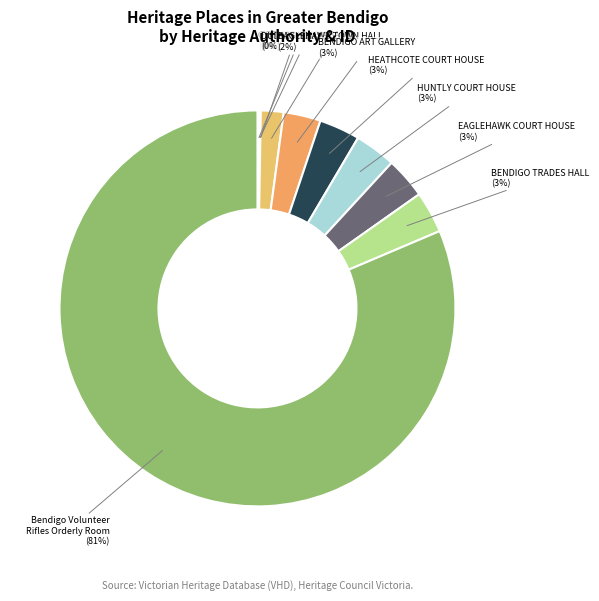

What is the largest slice in the pie chart?

Bendigo Volunteer Rifles Orderly Room